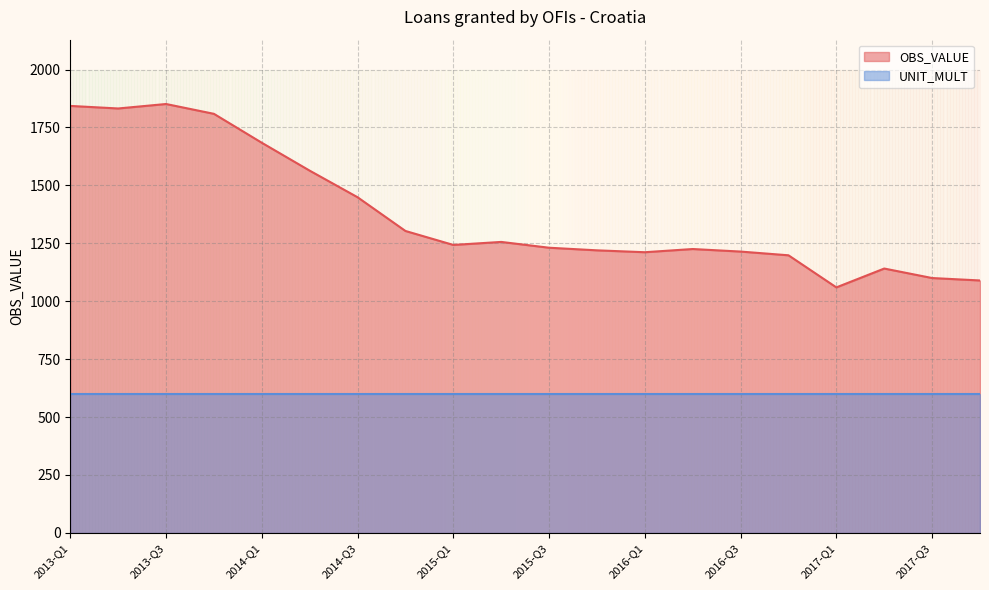

List the labels in order of value, largest first.

2013-Q3, 2013-Q1, 2013-Q2, 2013-Q4, 2014-Q1, 2014-Q2, 2014-Q3, 2014-Q4, 2015-Q2, 2015-Q1, 2015-Q3, 2016-Q2, 2015-Q4, 2016-Q3, 2016-Q1, 2016-Q4, 2017-Q2, 2017-Q3, 2017-Q4, 2017-Q1